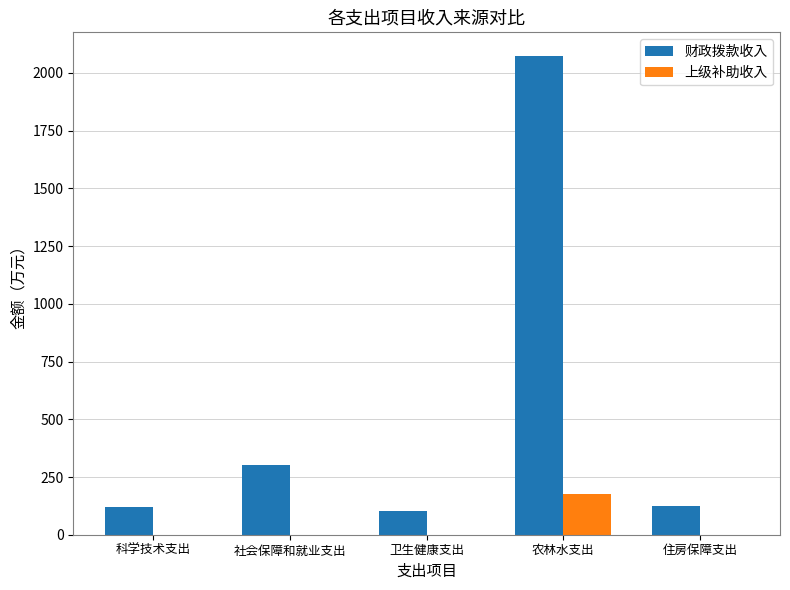

True or false: 上级补助收入 has a value of 55.7 at 农林水支出.

False